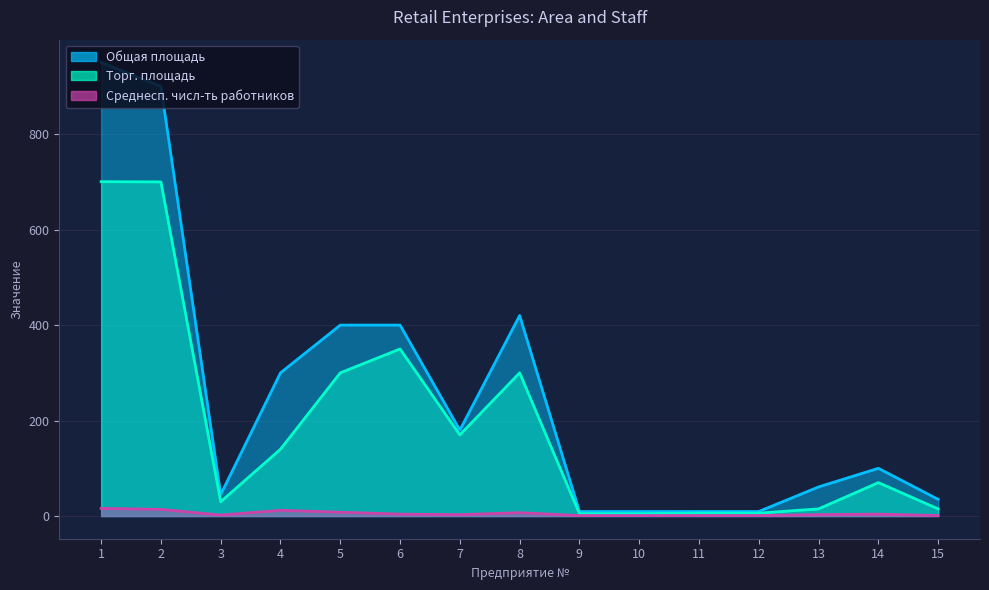

Is it true that Общая площадь equals 671.6 at 6?

False